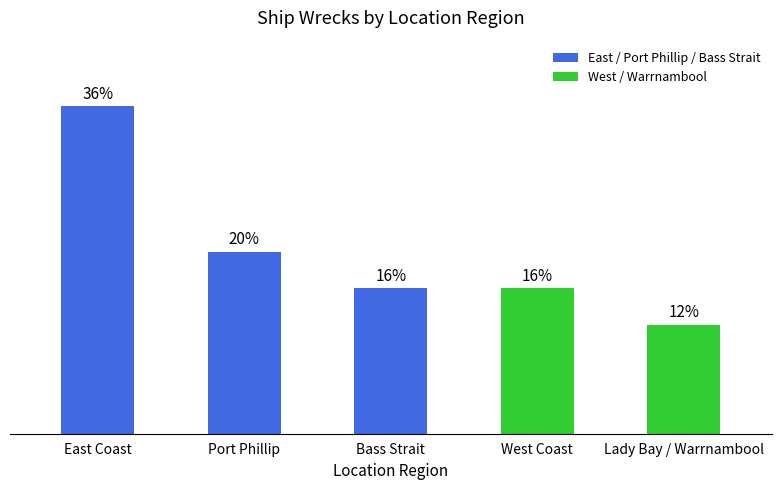

Which has a higher value, Bass Strait or Lady Bay / Warrnambool?

Bass Strait